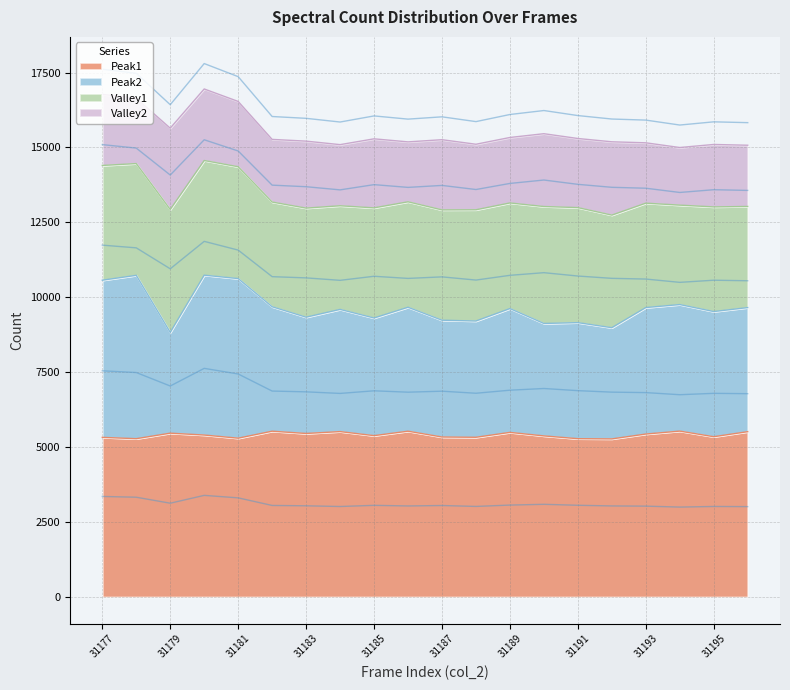

What is the difference between the Peak1 values at 31178 and 31180?

122